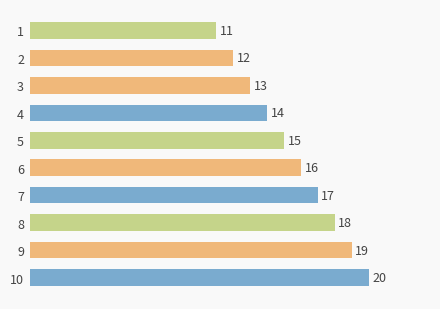

What is the average value?

16